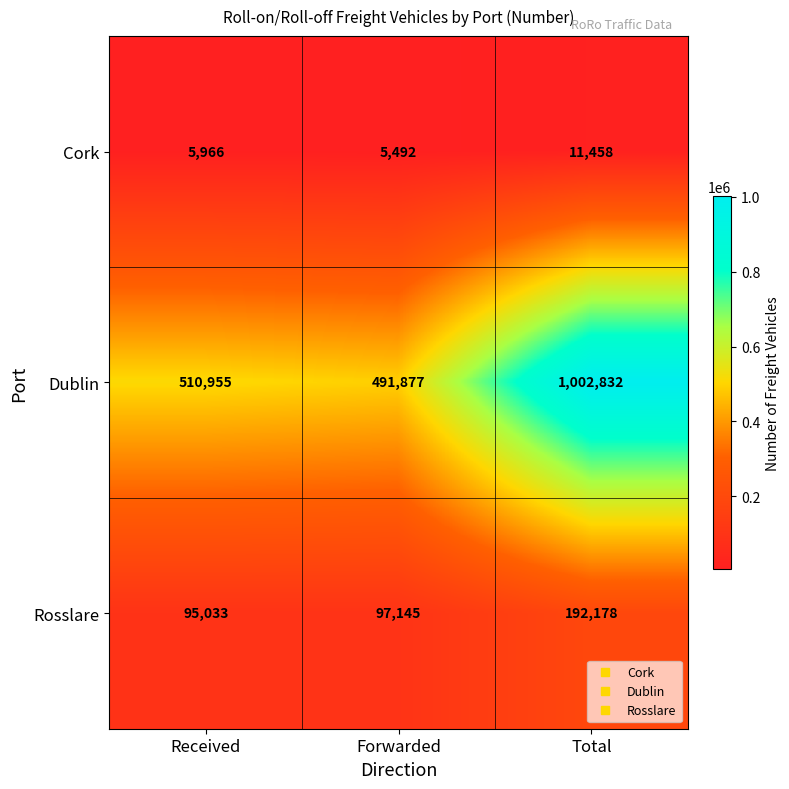

Between Received and Forwarded, which series saw the biggest shift?

Dublin